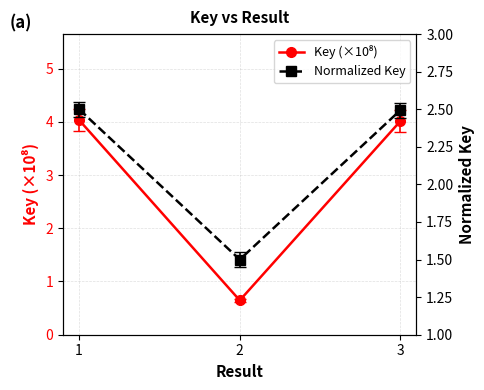

The Key (×10⁸) series shows 4.0 at 1. True or false?

True